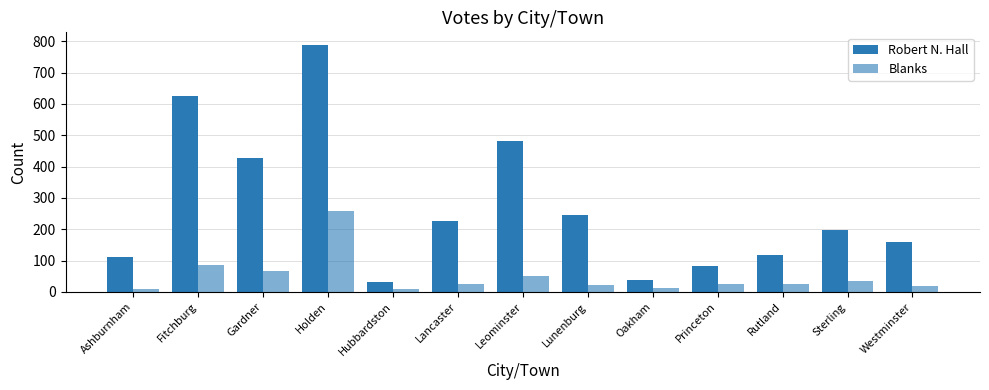

What is the difference between the maximum and second lowest values in the Robert N. Hall series?

752